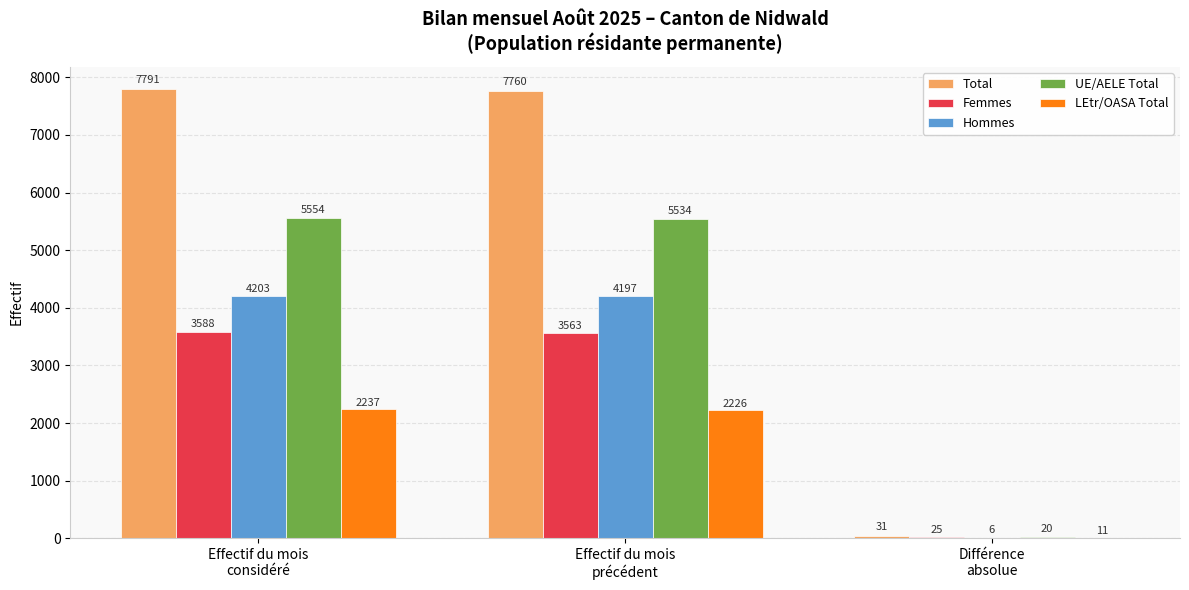

Are the bars grouped side by side (vs. stacked)?

Yes